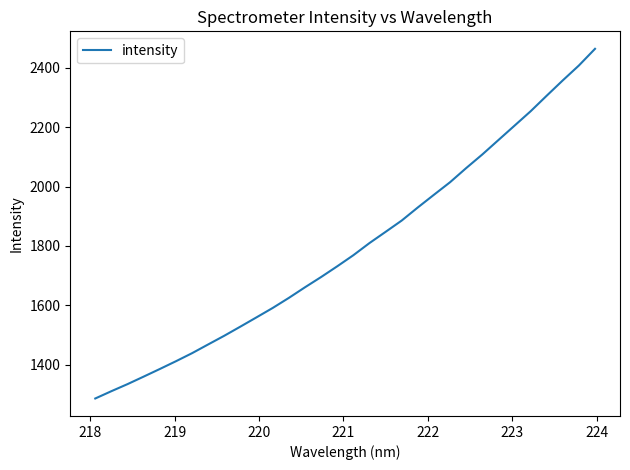

What is the minimum value shown in the chart?

1285.8